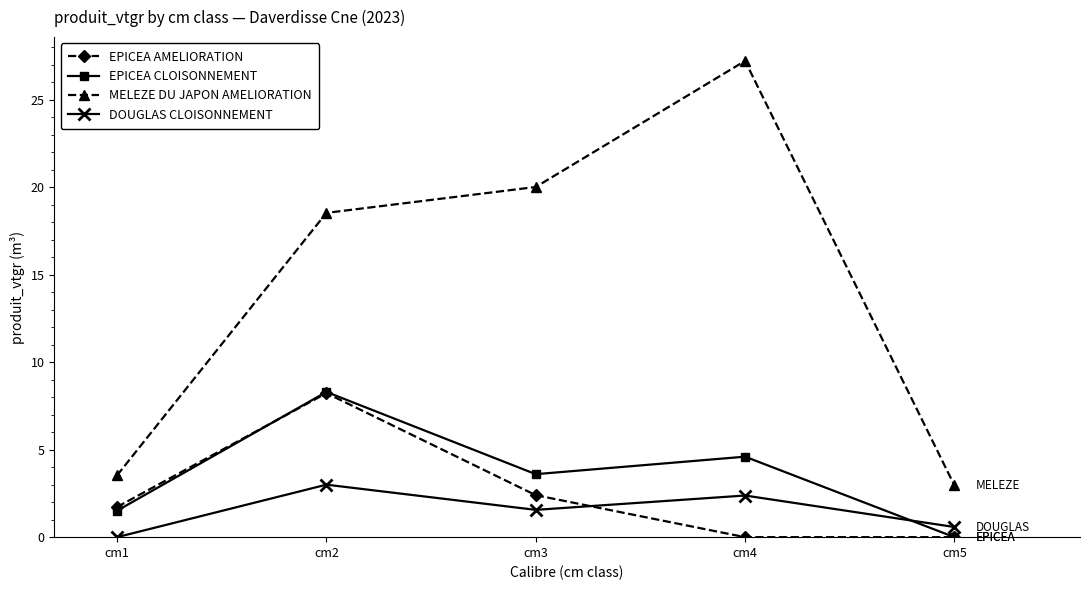

The MELEZE DU JAPON AMELIORATION series shows 20.0 at cm3. True or false?

True